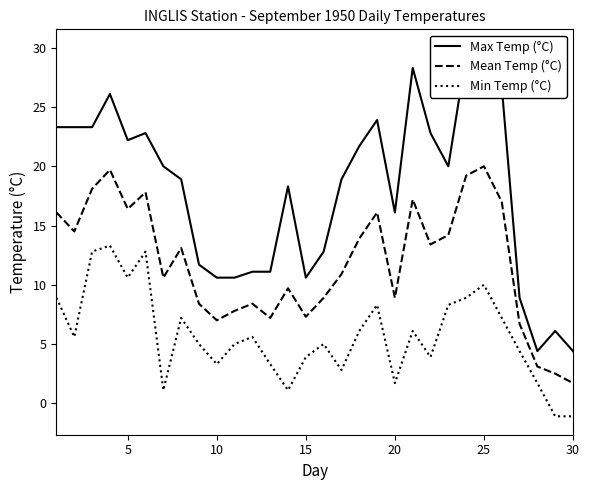

Which series has the widest spread of values?

Max Temp (°C)